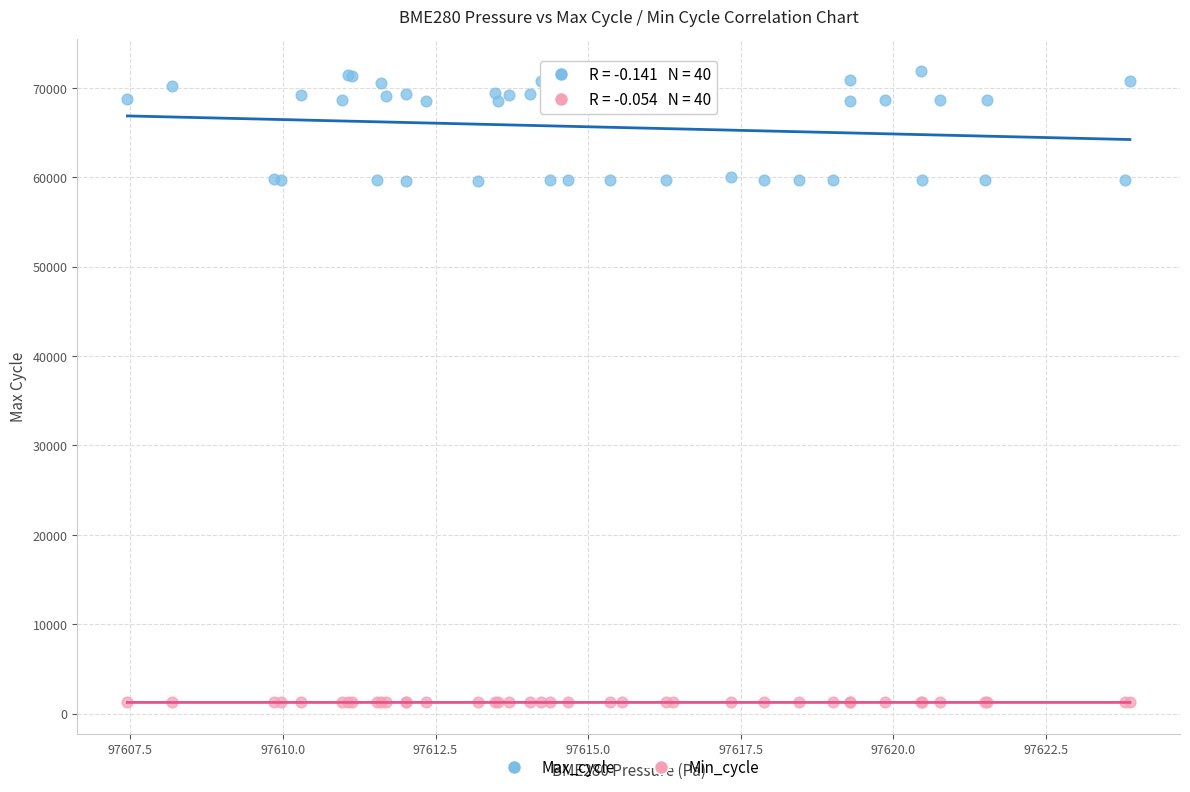

Which series has the widest spread of Y values?

Max_cycle